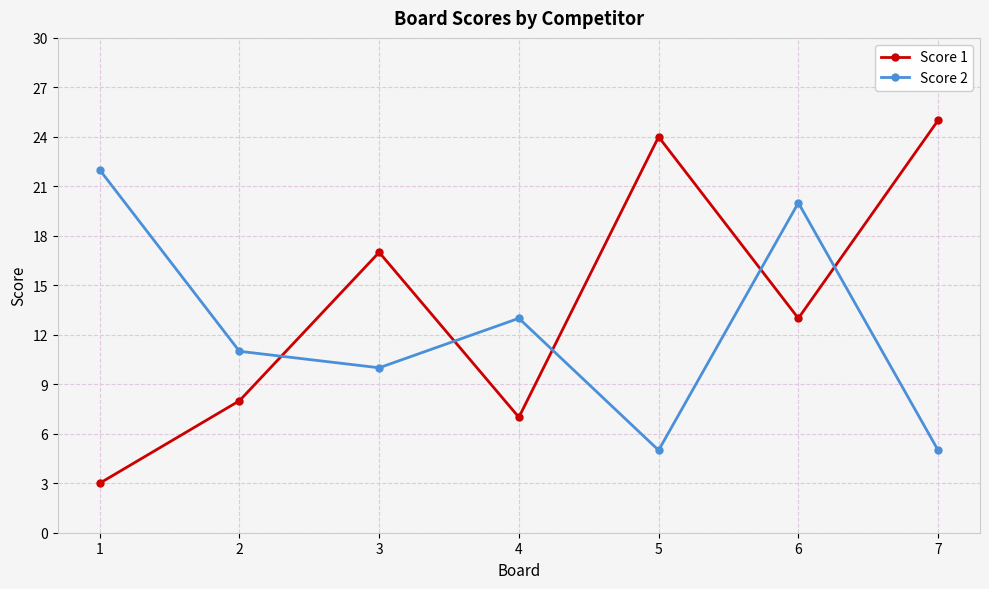

How many series are shown in this chart?

2